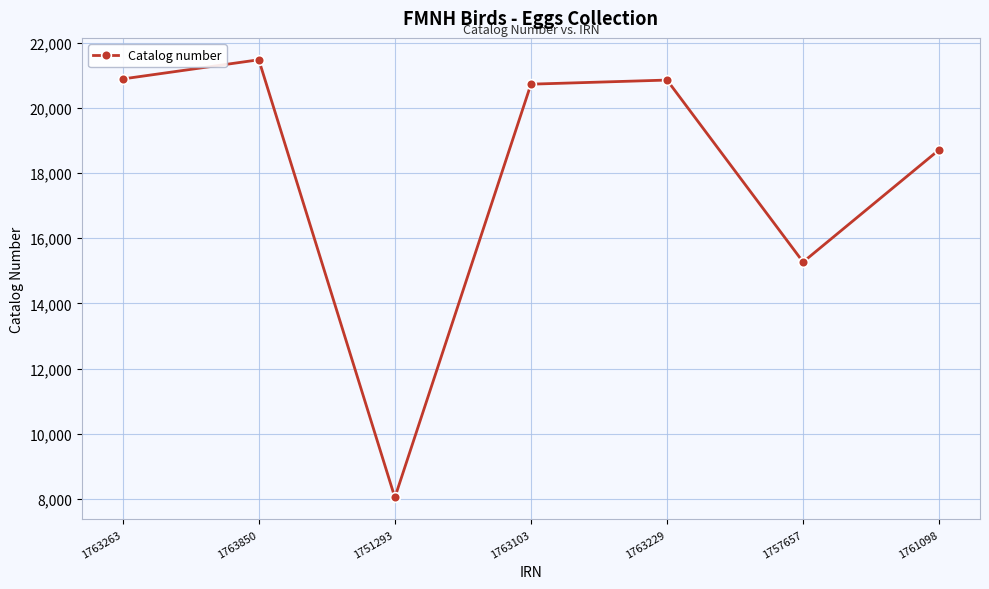

What is the difference between the maximum and second lowest values?

6200